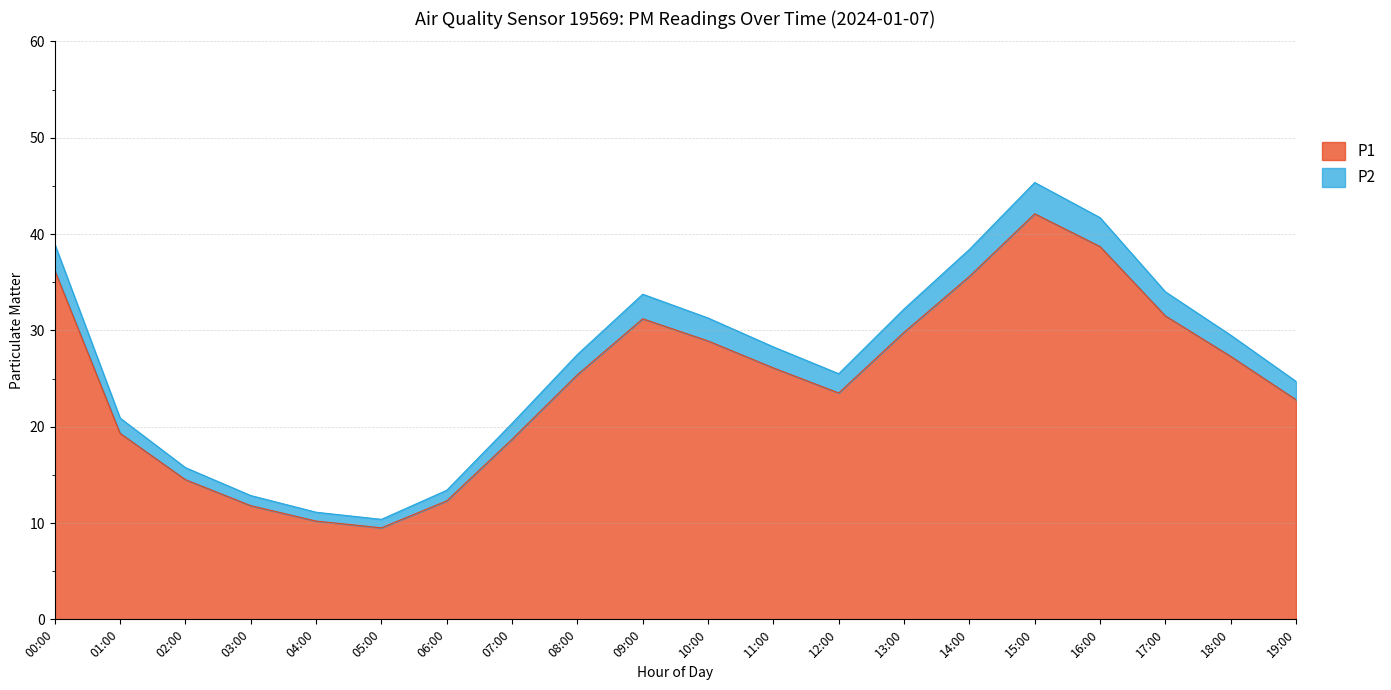

Which label corresponds to the largest value in the chart?

15:00